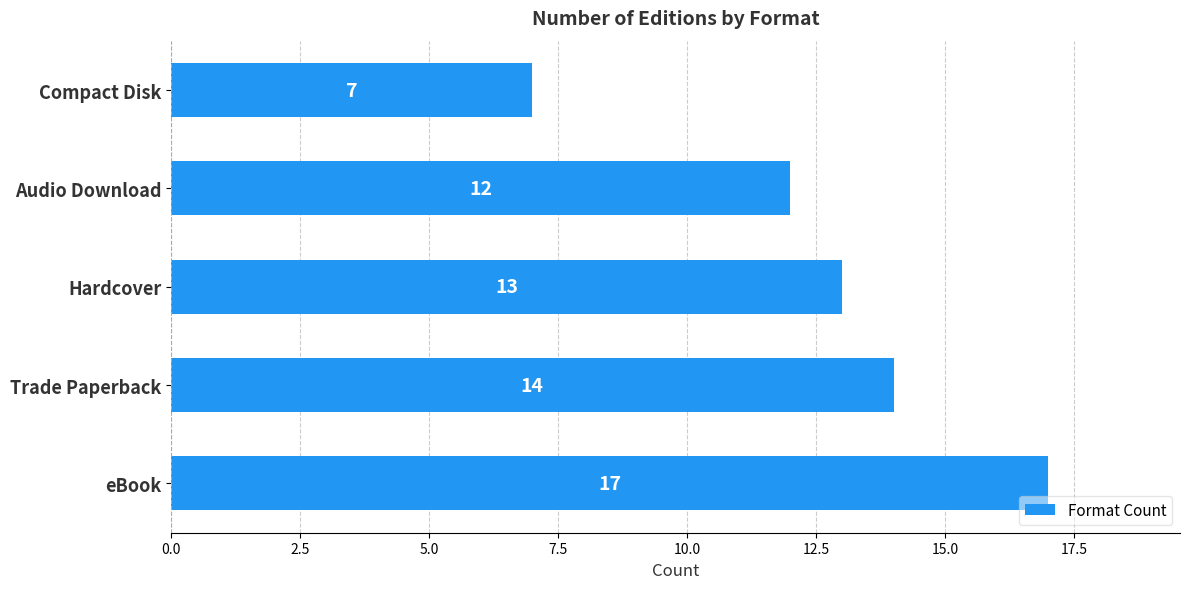

Which has a higher value, Audio Download or eBook?

eBook